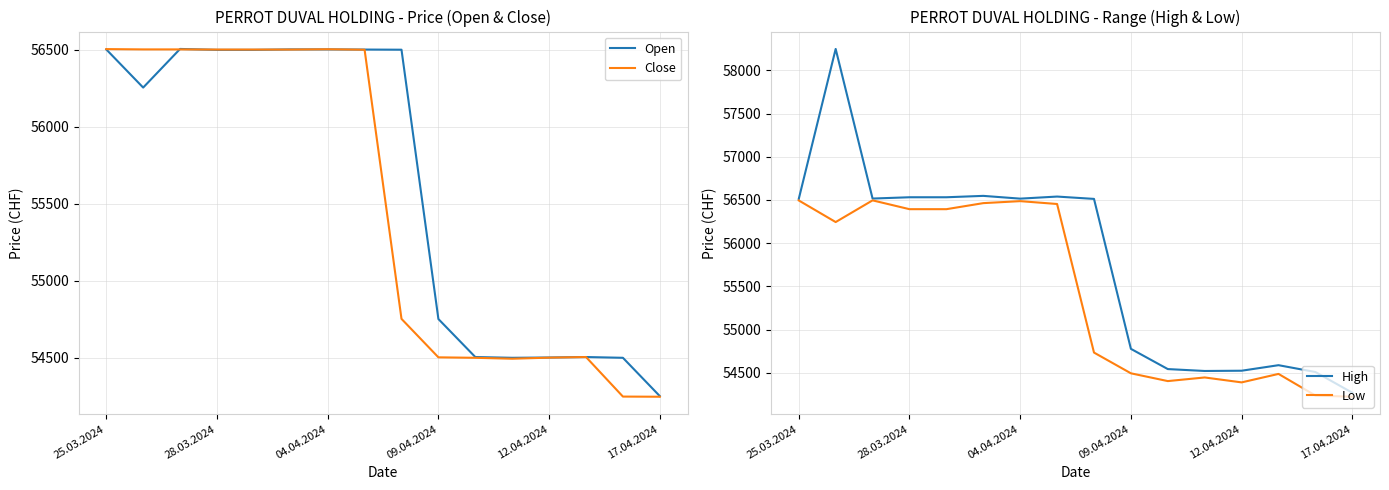

Is it true that Close equals 32472 at 17.04.2024?

False